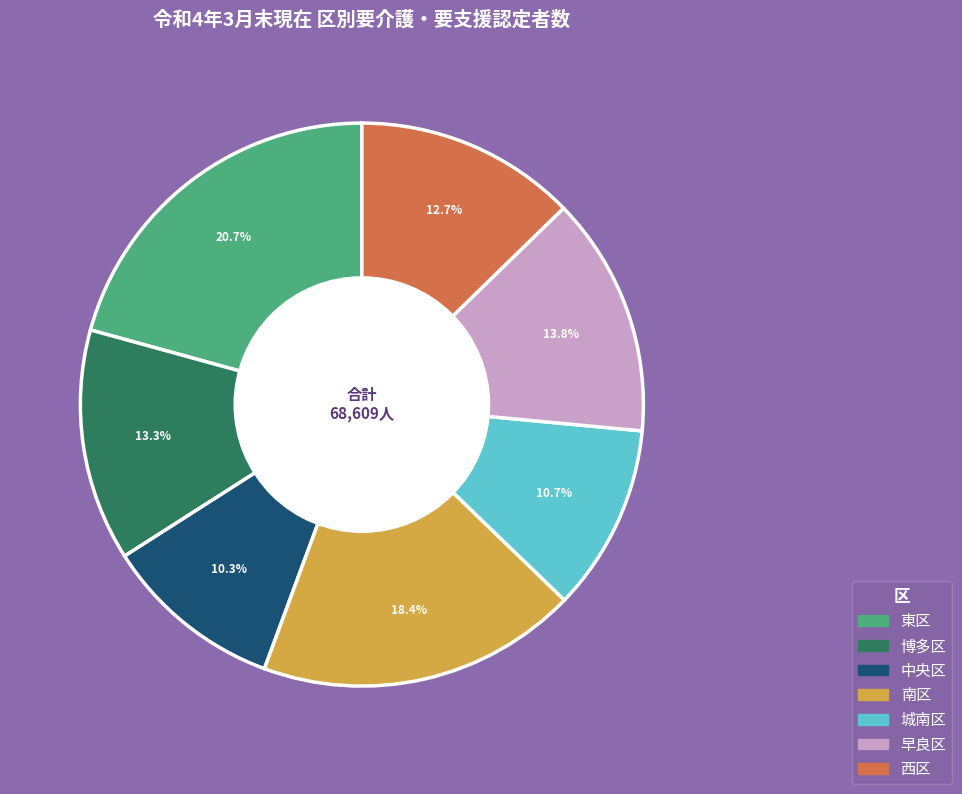

Do 早良区 and 博多区 together represent more than half of the pie?

No